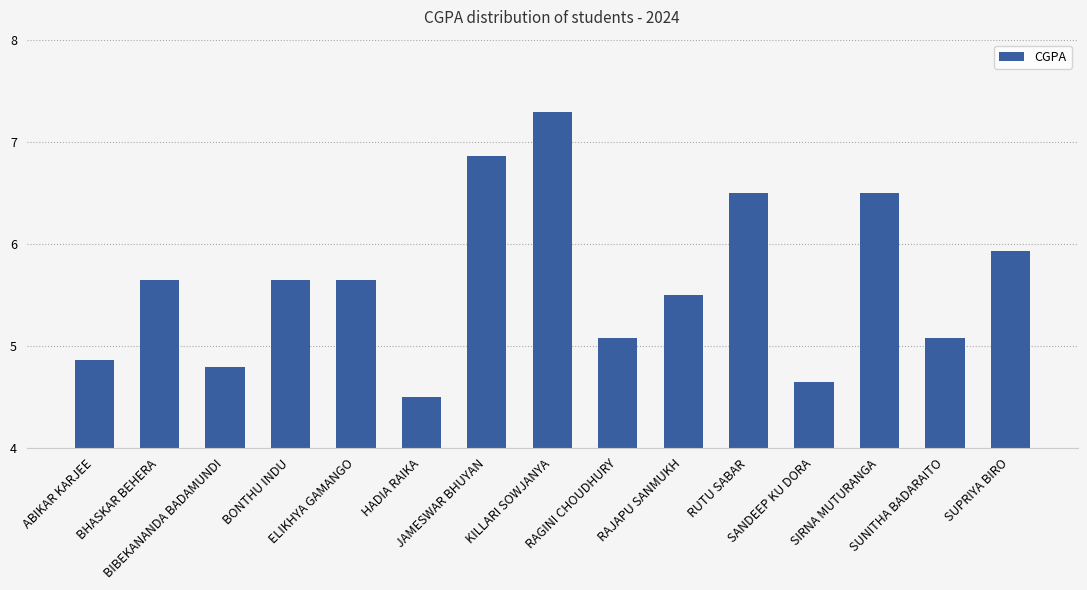

What is the label of the 5th bar from the right?

RUTU SABAR